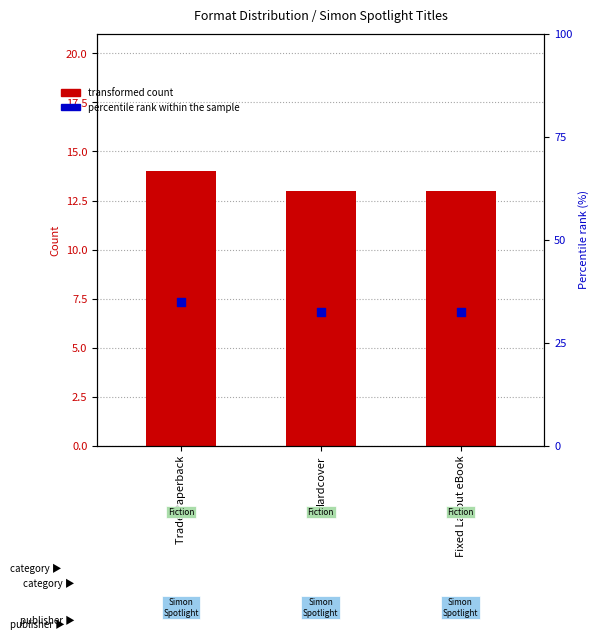

Which series has the widest spread of Y values?

percentile rank within the sample